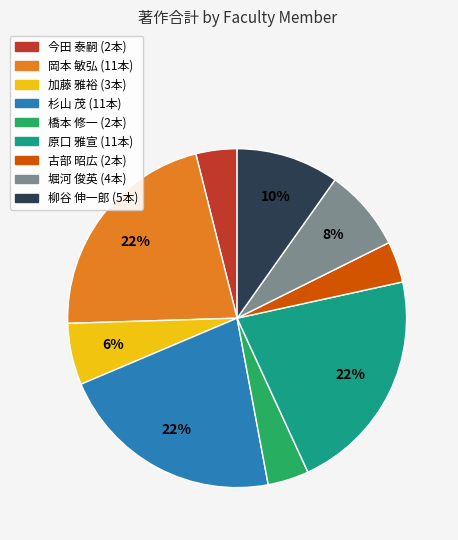

Does any single category account for the majority?

No